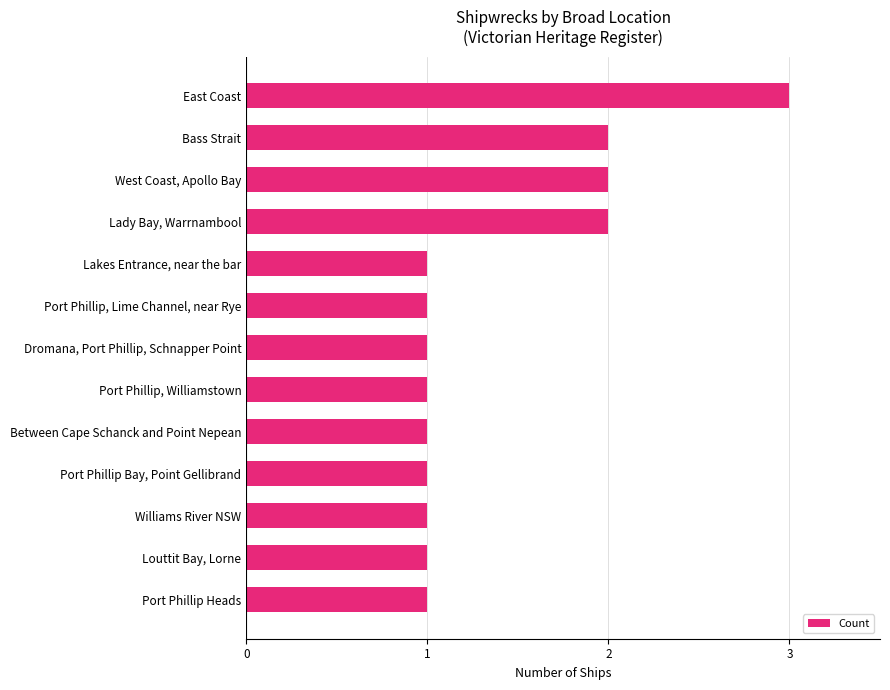

What is the difference between the maximum and minimum values?

2